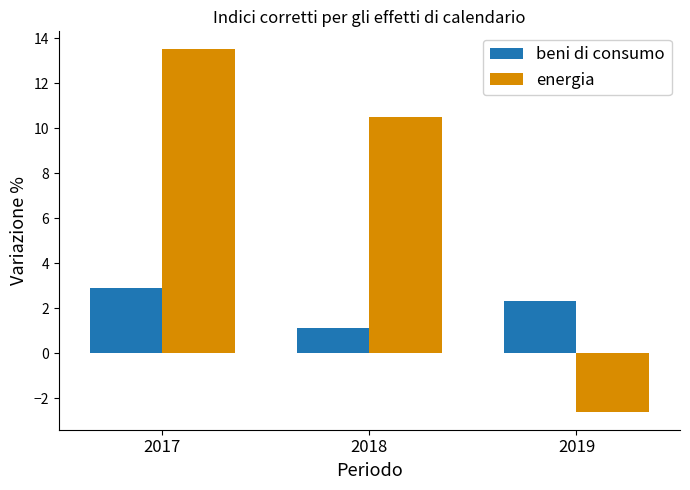

What are all the series names shown in the legend?

beni di consumo, energia